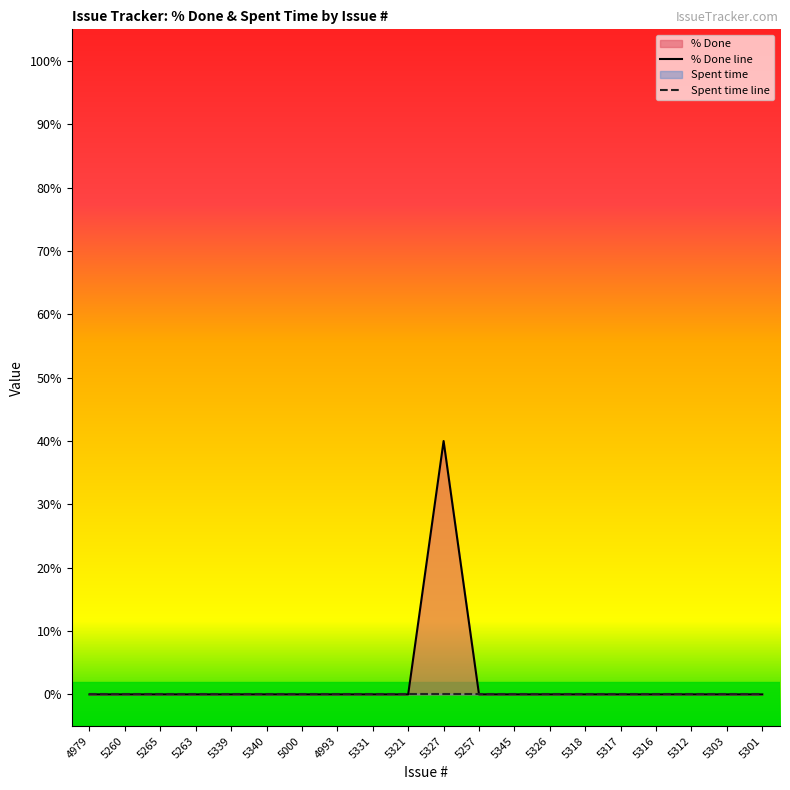

Reading left to right, list all the values displayed in this chart.

4979=0	5260=0	5265=0	5263=0	5339=0	5340=0	5000=0	4993=0	5331=0	5321=0	5327=40	5257=0	5345=0	5326=0	5318=0	5317=0	5316=0	5312=0	5303=0	5301=0